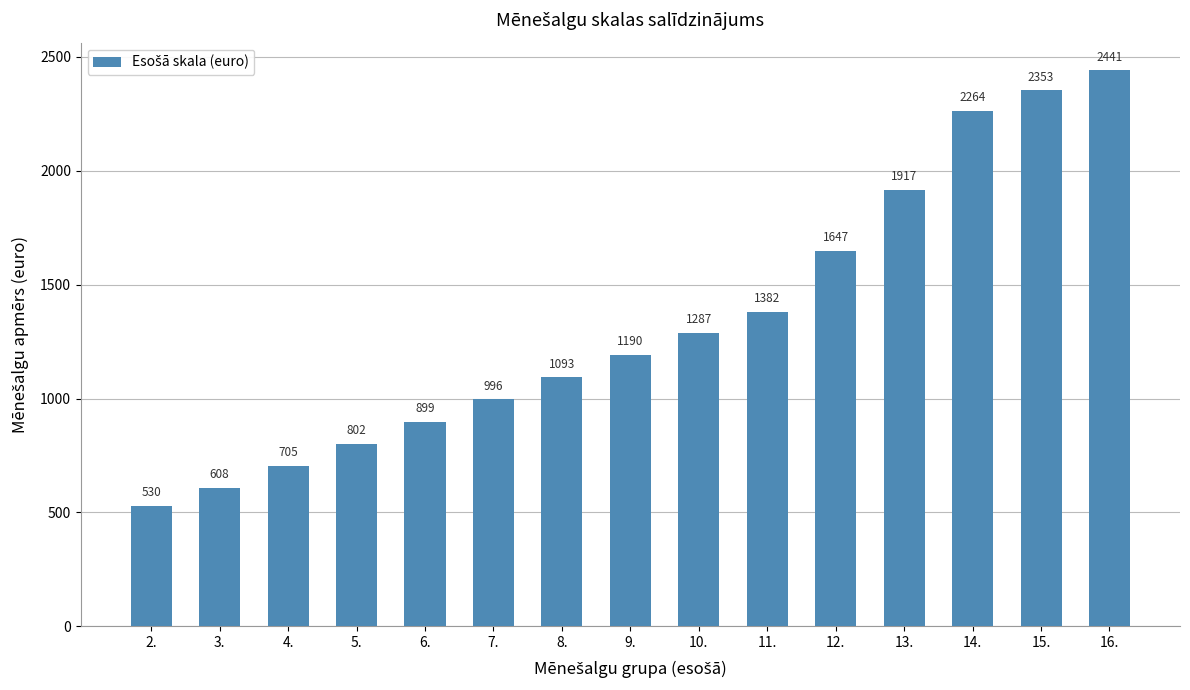

What is the ratio of the value at 12. to the value at 13.?

0.9